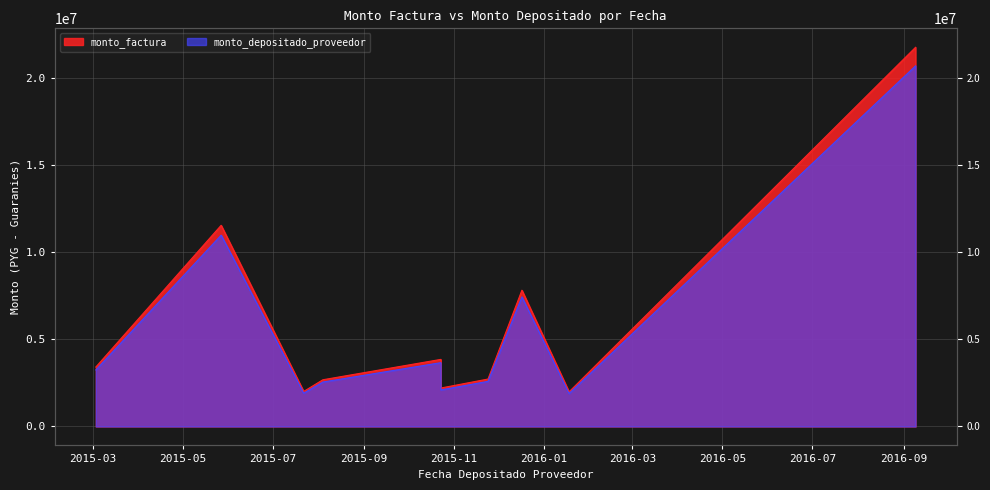

True or false: monto_factura and monto_depositado_proveedor cross at least once.

False